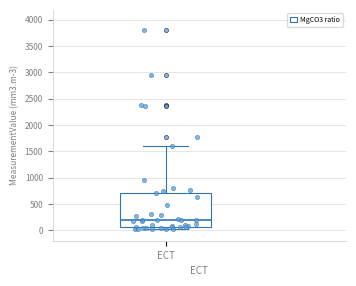

Transcribe this box plot: give where the median line is, the range the box spans, and where the two whiskers end, as read against the y-axis. The values are not printed on the chart, so give them approximately, as read against the axis.

median 200, box 50 to 700, whiskers 0 to 1600